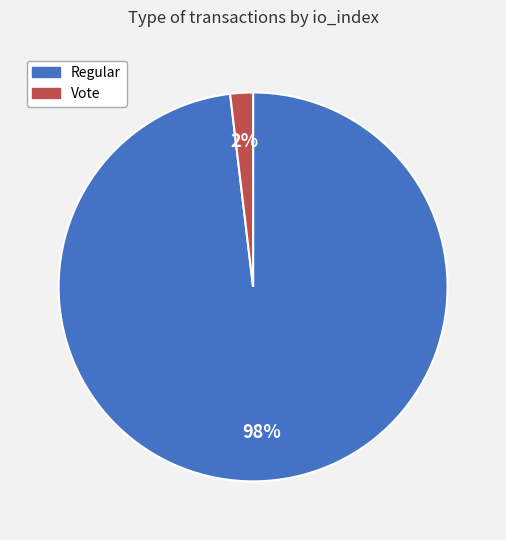

Rank the categories by value from highest to lowest.

Regular, Vote